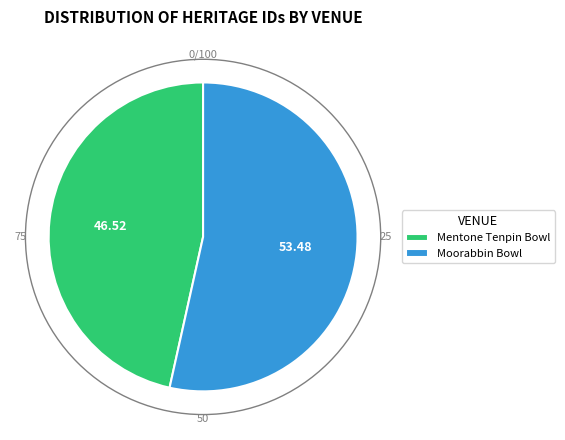

Is the sum of Mentone Tenpin Bowl and Moorabbin Bowl greater than half?

Yes